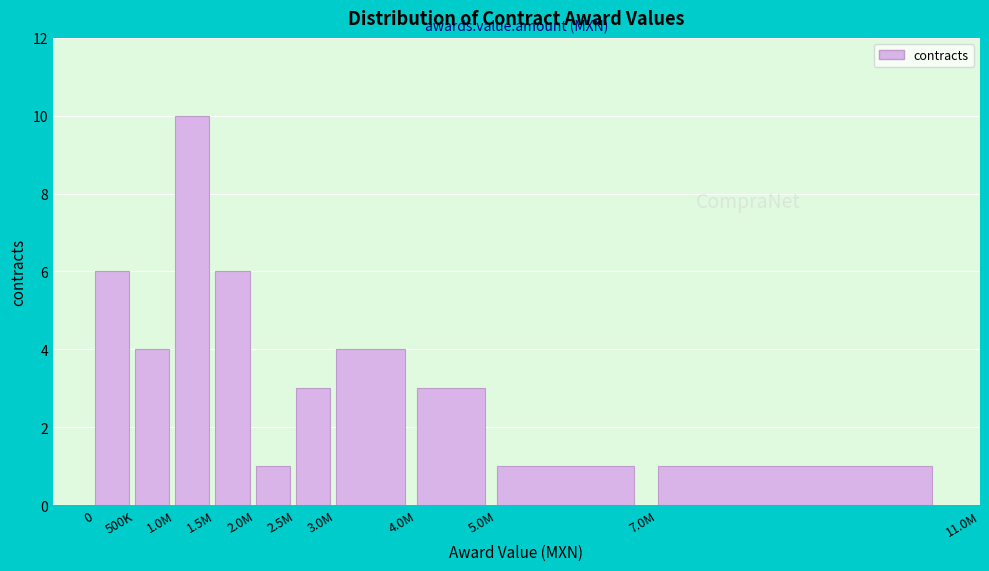

Reading right to left, transcribe all the data shown in this chart.

7.0M=1	5.0M=1	4.0M=3	3.0M=4	2.5M=3	2.0M=1	1.5M=6	1.0M=10	500K=4	0=6